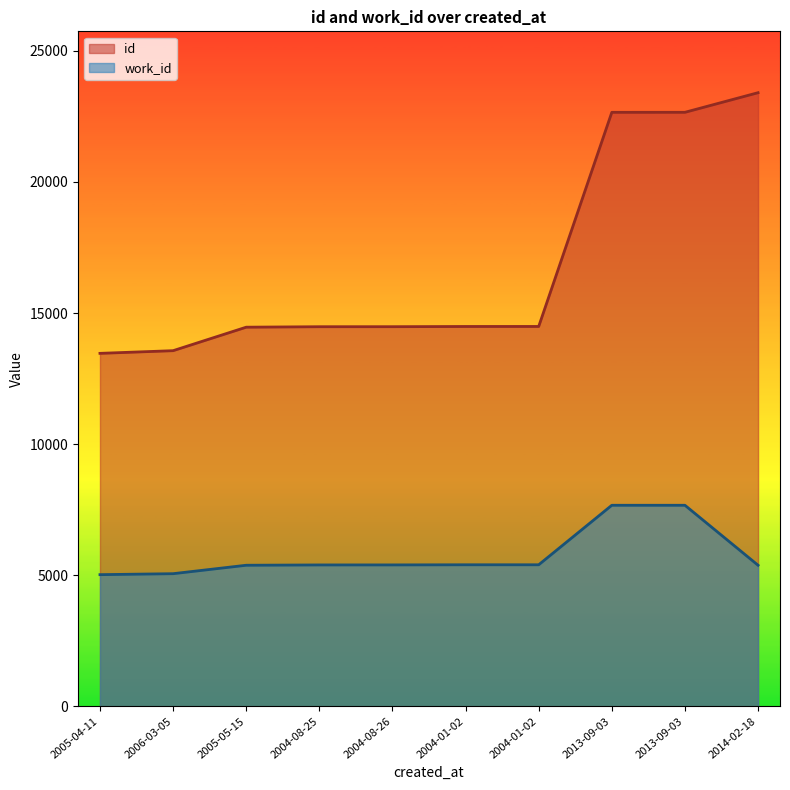

Does the chart have visible grid lines?

No